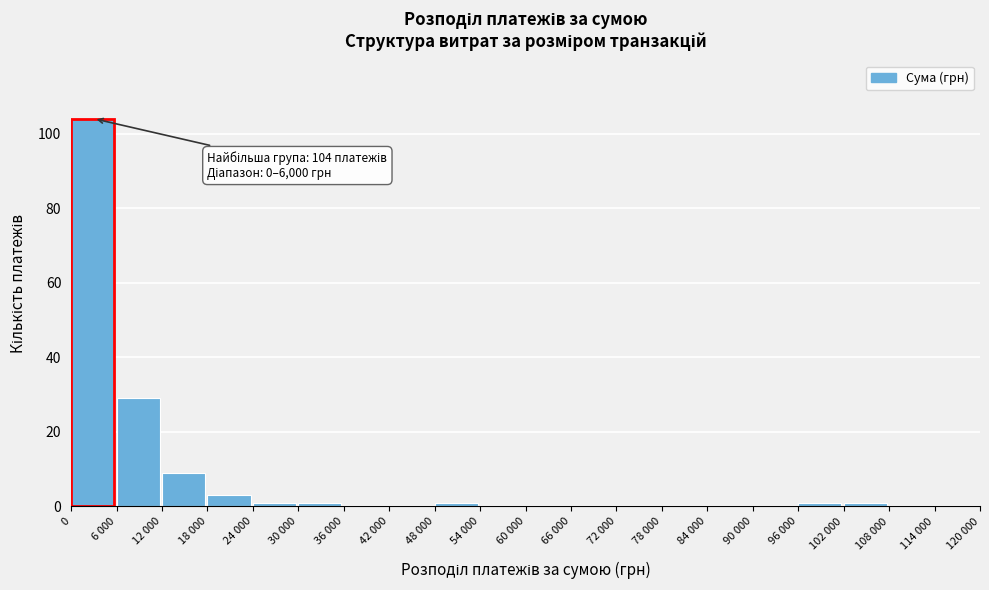

Reading right to left, what are all the values shown in this chart?

114 000=0	108 000=0	102 000=1	96 000=1	90 000=0	84 000=0	78 000=0	72 000=0	66 000=0	60 000=0	54 000=0	48 000=1	42 000=0	36 000=0	30 000=1	24 000=1	18 000=3	12 000=9	6 000=29	0=104